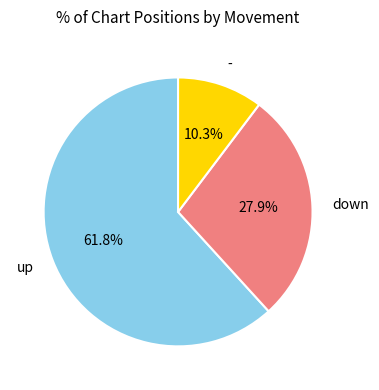

Does any single category account for the majority?

Yes